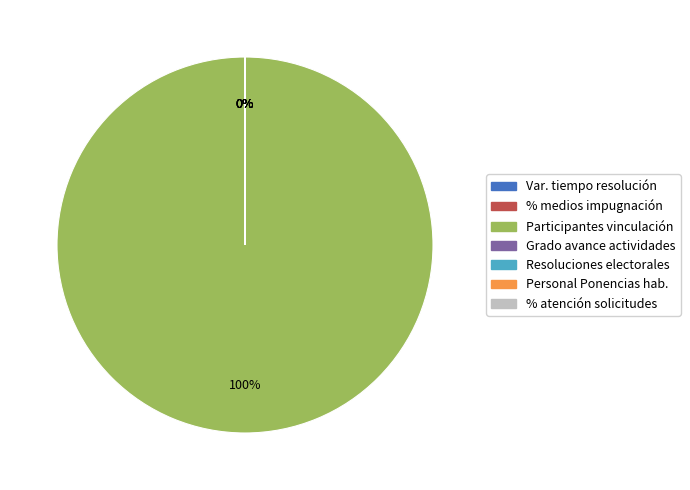

Which slice is the largest?

Participantes vinculación